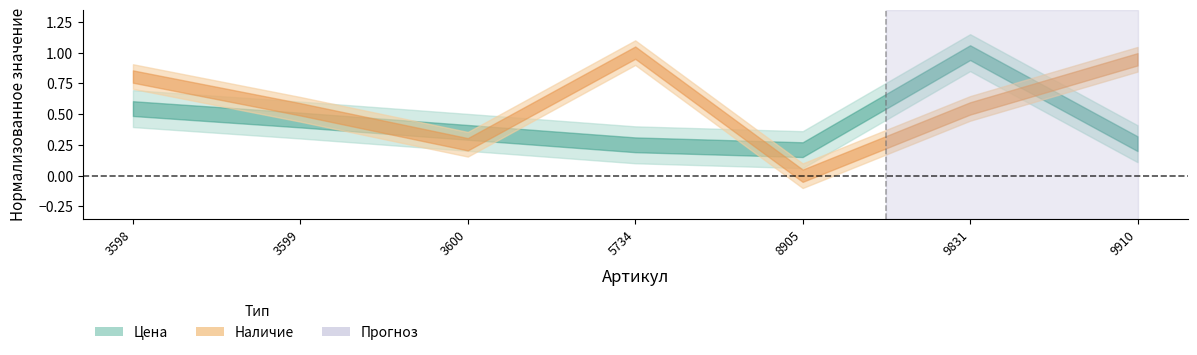

The chart shows a value of 0.7 at 3598. True or false?

False